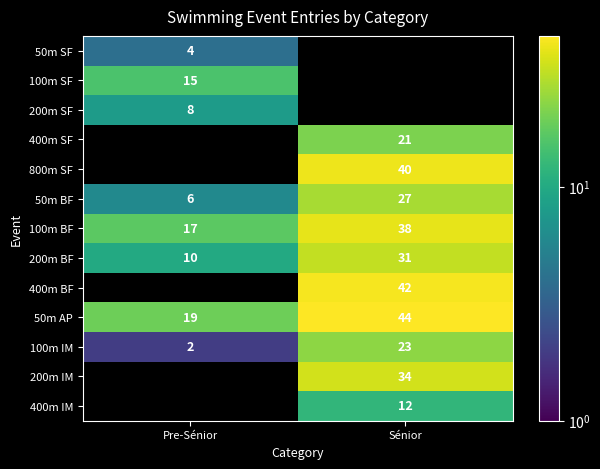

True or false: 50m BF has a value of 6 at Pre-Sénior.

True